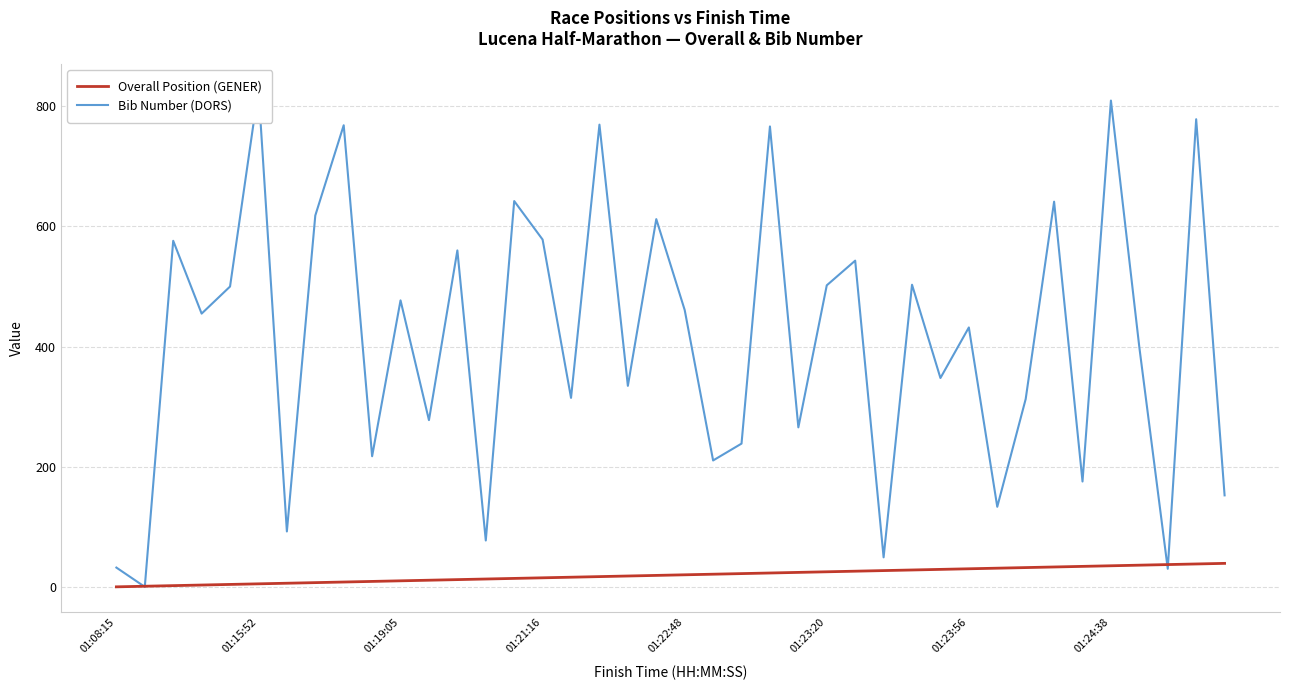

Is the value of Bib Number (DORS) at 24 greater than the value of Overall Position (GENER) at 39?

Yes